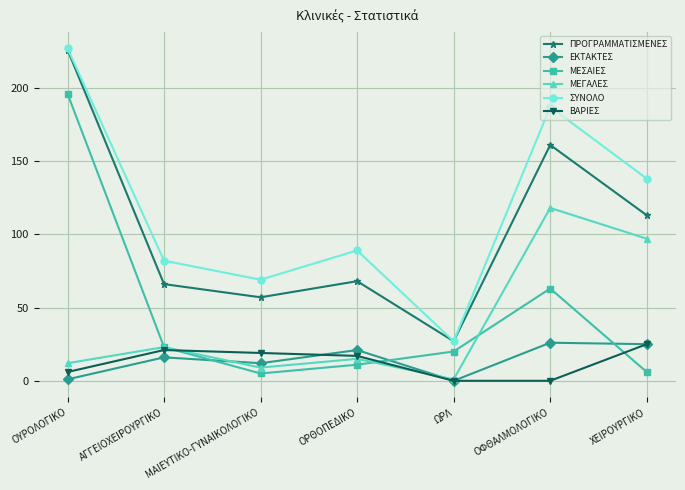

How many values in the ΜΕΣΑΙΕΣ series are below 20?

3